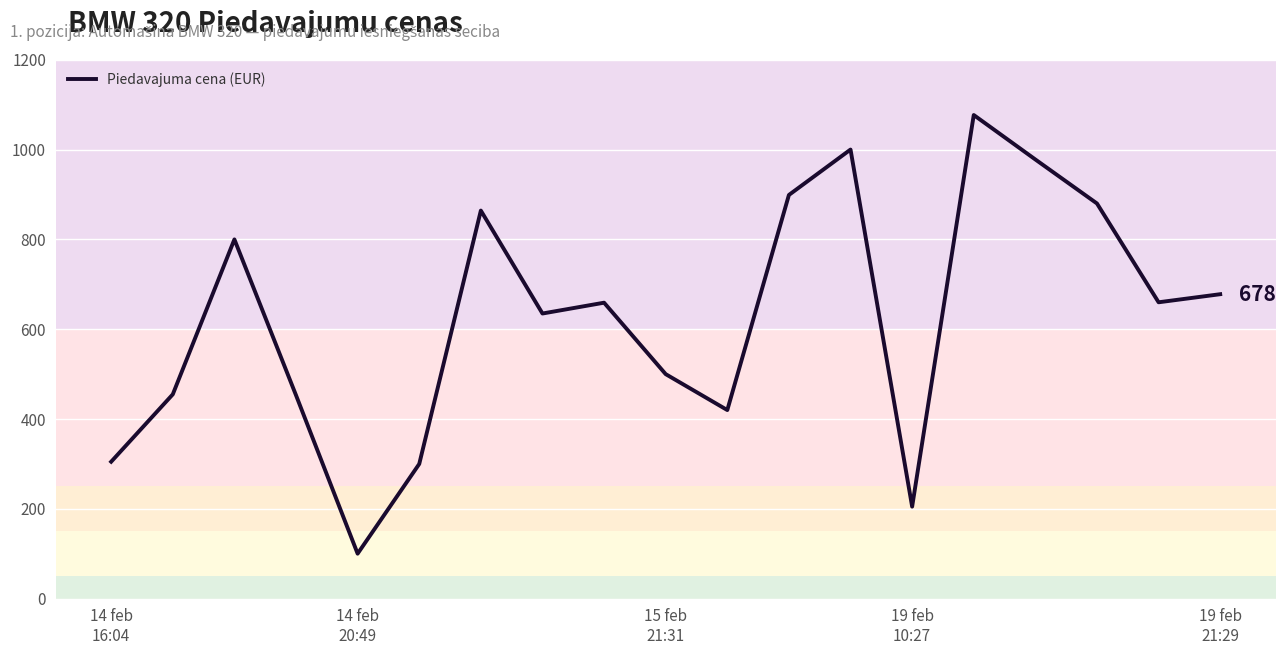

What is the greatest value displayed?

1077.0